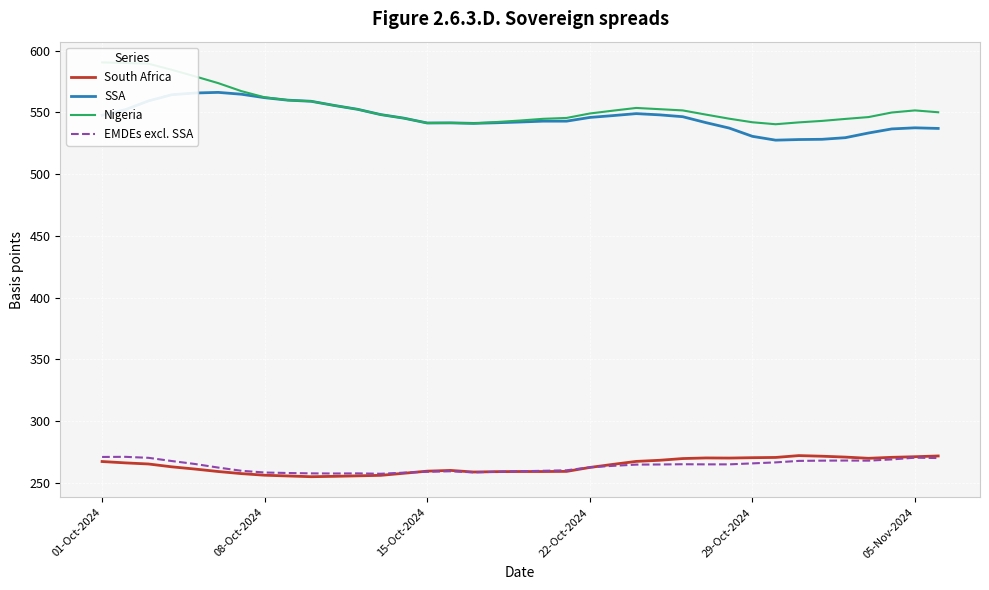

The South Africa series shows 77.4 at 29-Oct-2024. True or false?

False